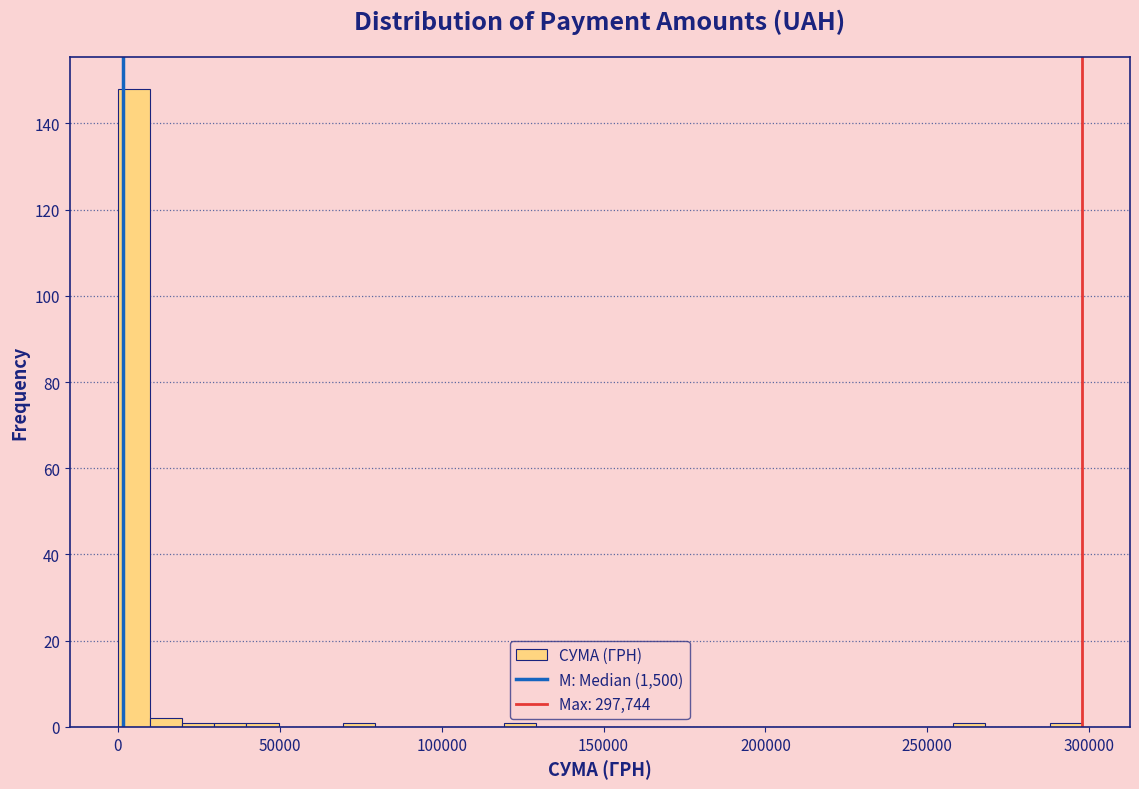

Around what value on the x-axis is the tallest bar? Give the approximate position of its centre, as read against the axis.

5000